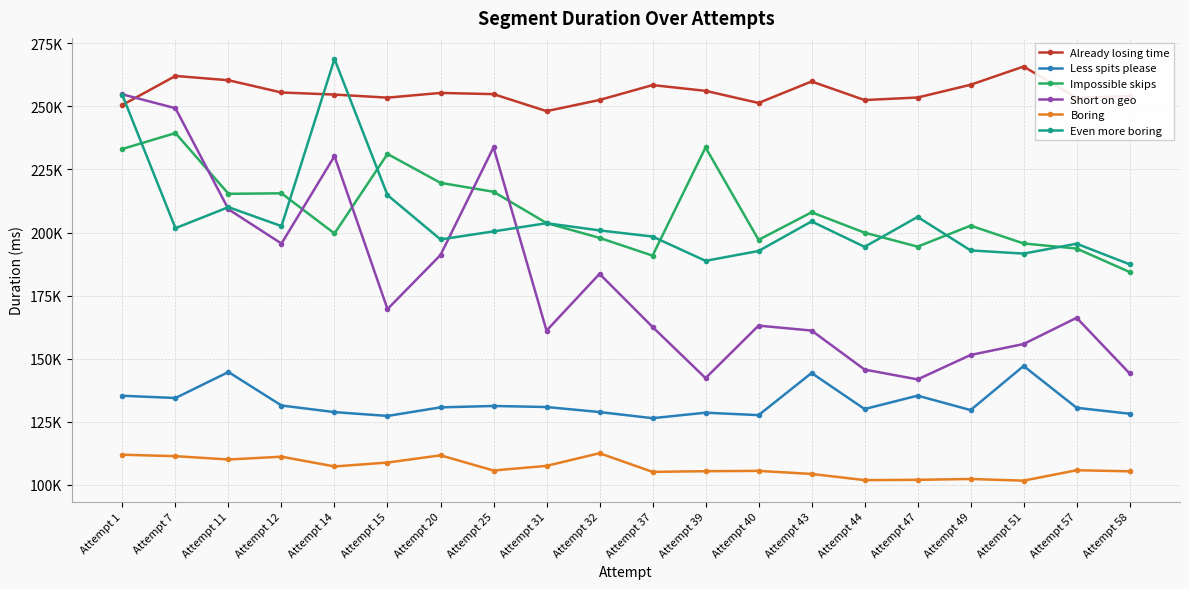

Is this an area chart (filled region under the line)?

No